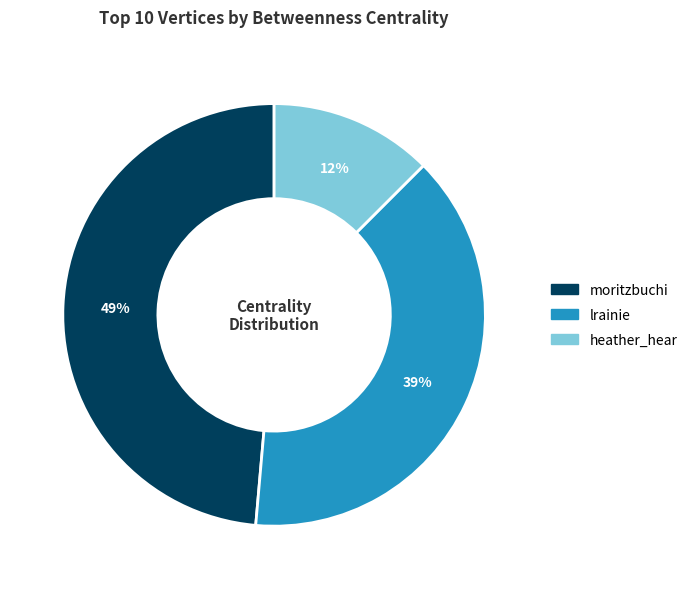

Is there a majority slice in this chart?

No